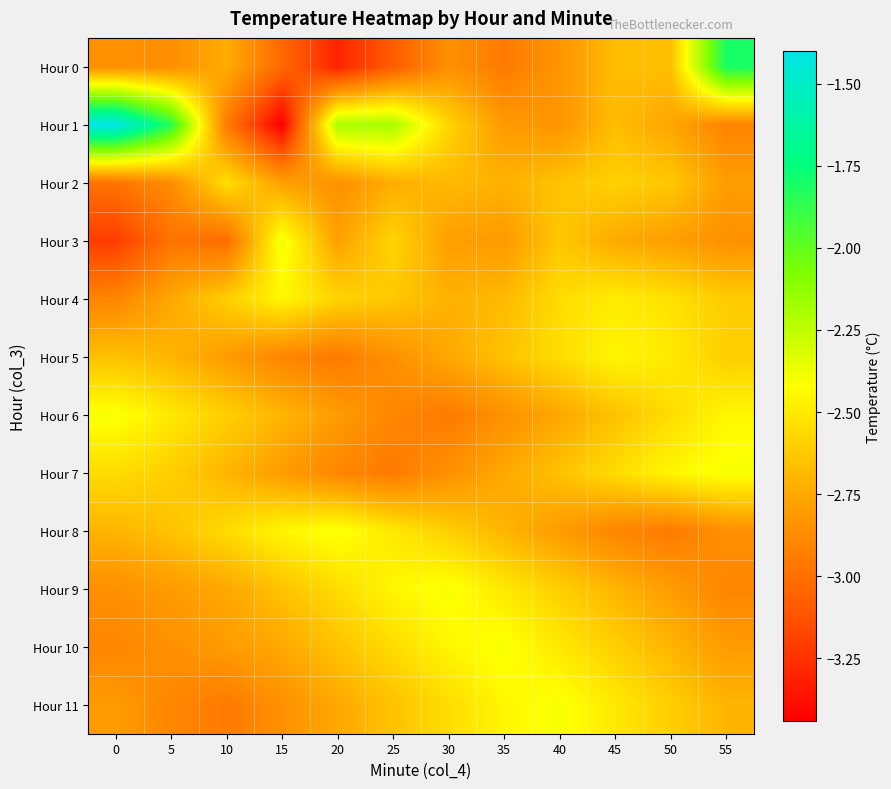

At which category is the sum across all series the highest?

45